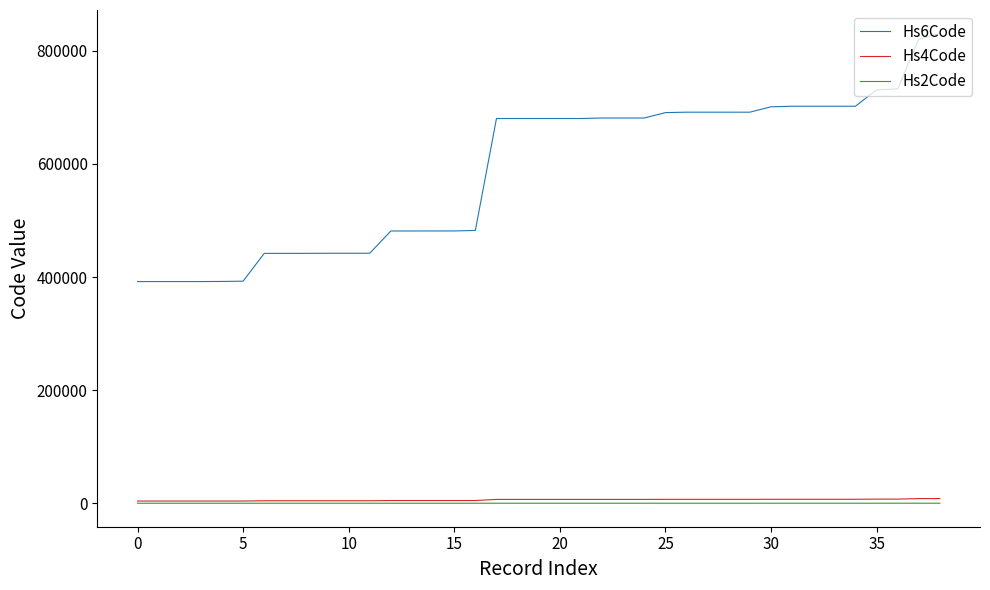

Which series has the largest total across all categories?

Hs6Code